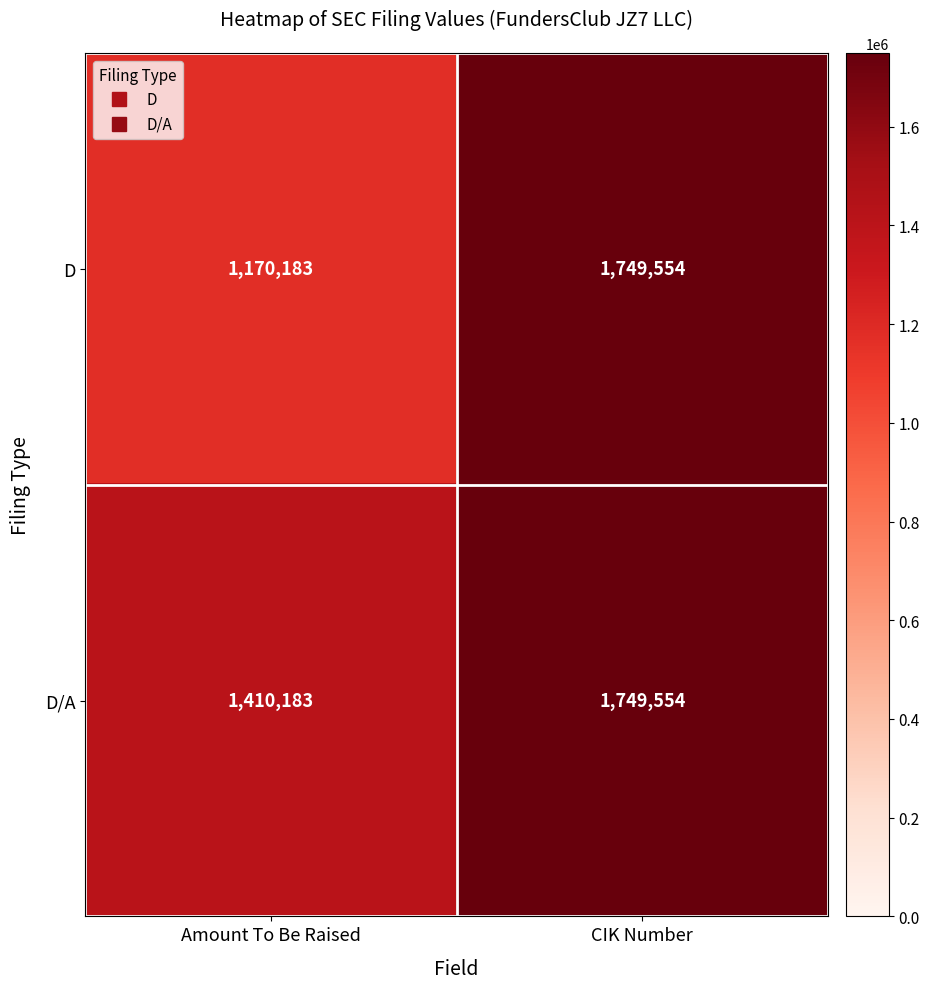

What is the difference between the D/A values at CIK Number and Amount To Be Raised?

339371